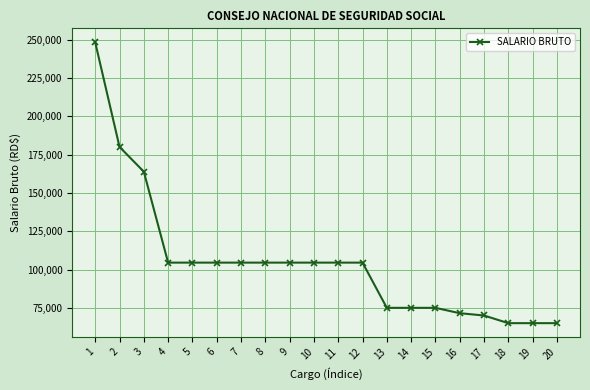

What is the maximum value shown in the chart?

248200